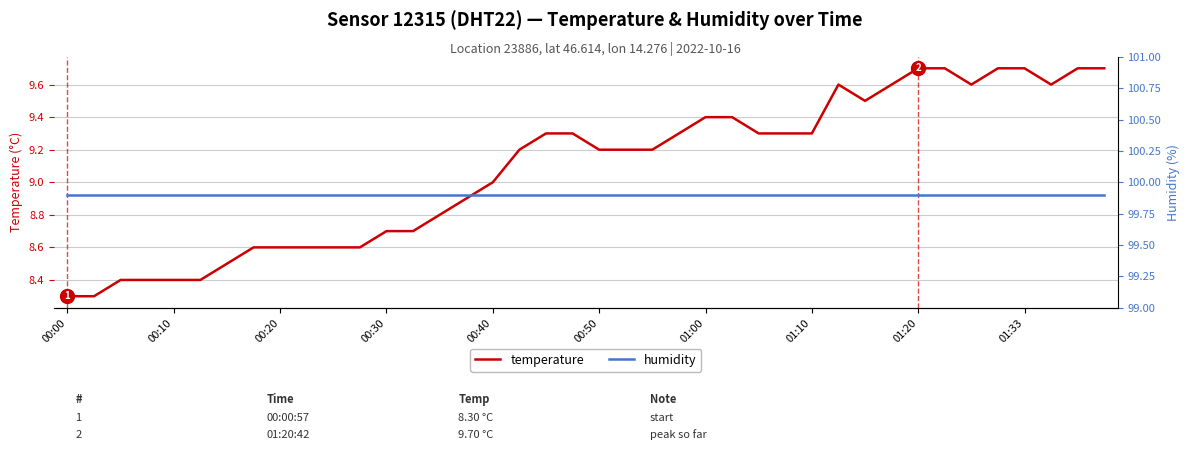

Is this an area chart (filled region under the line)?

No